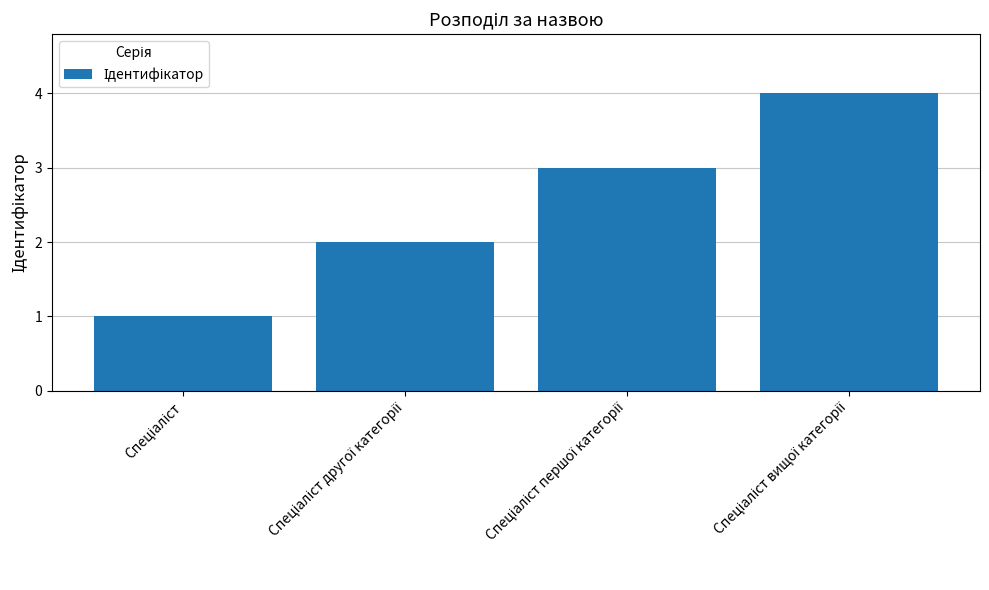

Reading left to right, list all the values displayed in this chart.

1	2	3	4